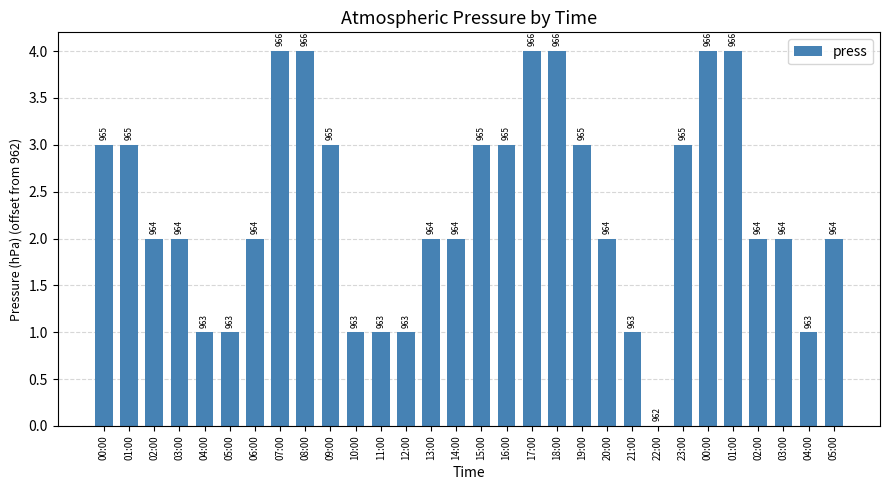

At which label does the data first exceed 2?

00:00